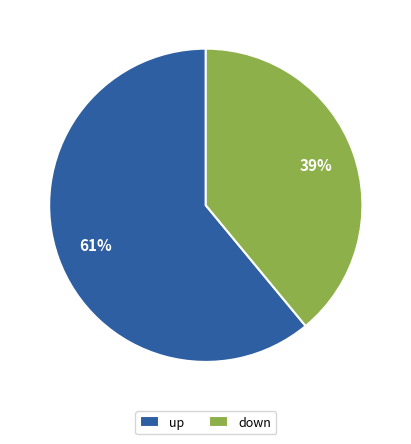

What is the largest slice in the pie chart?

up